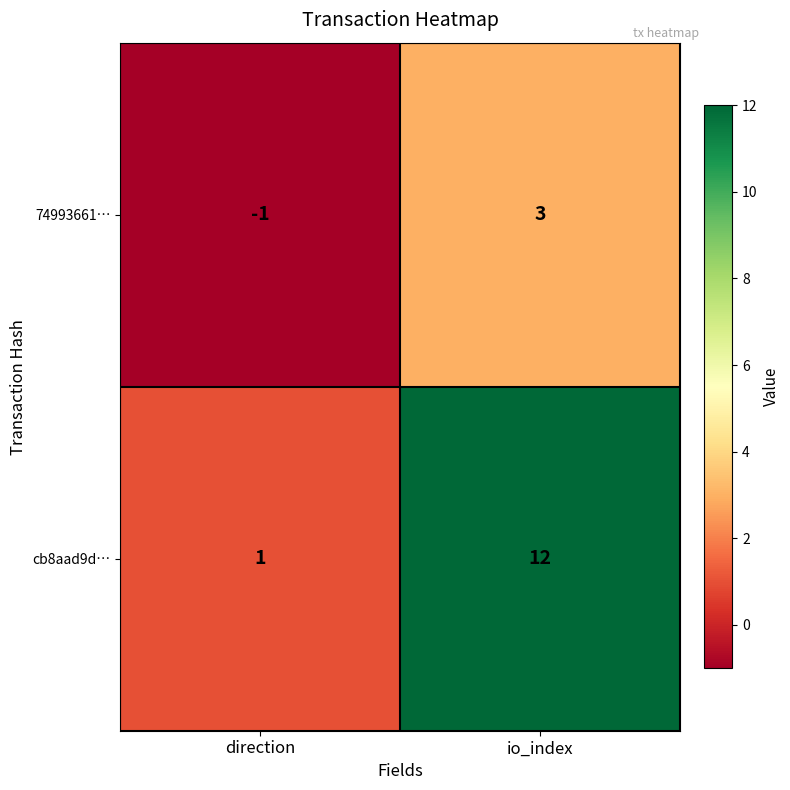

What is the spread (max minus min) of values at io_index?

9